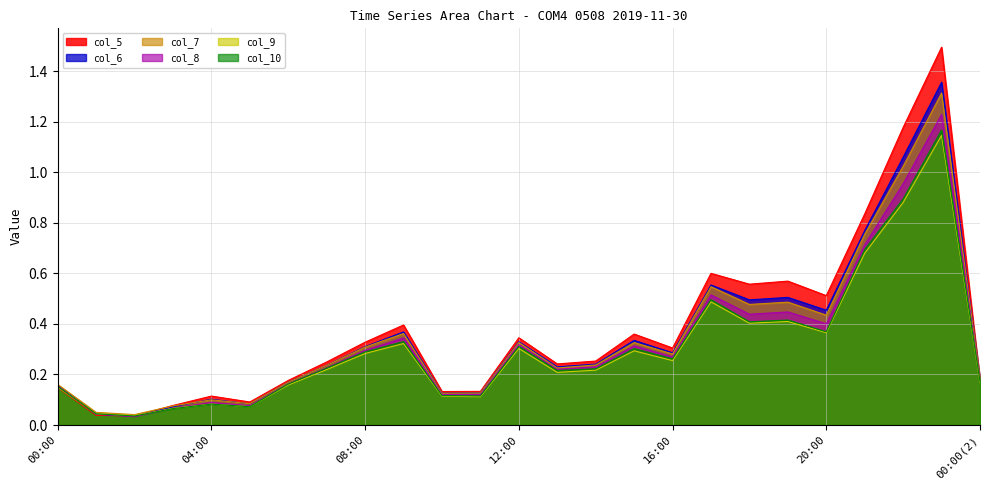

Which category has the lowest value in the col_9 series?

02:00